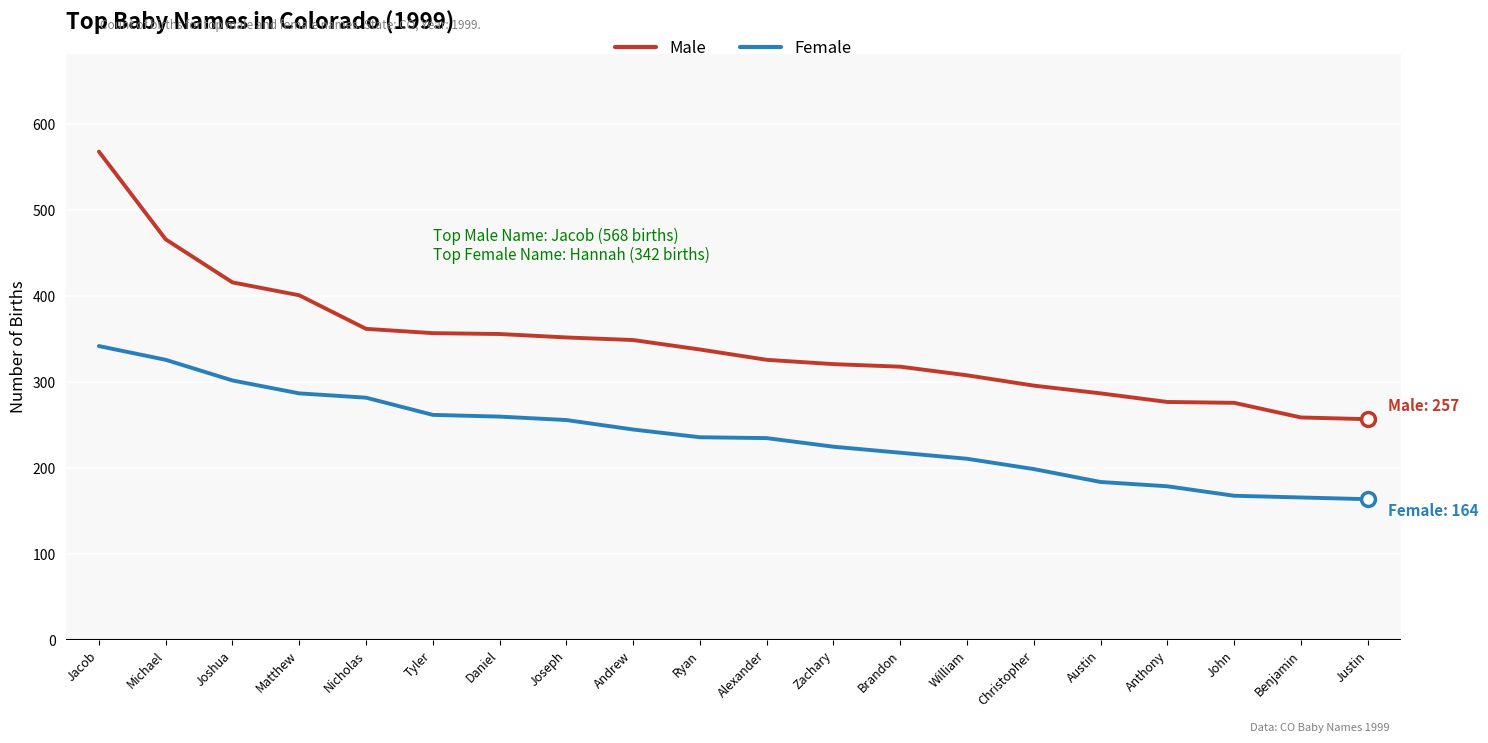

True or false: Male has a value of 416 at Joshua.

True